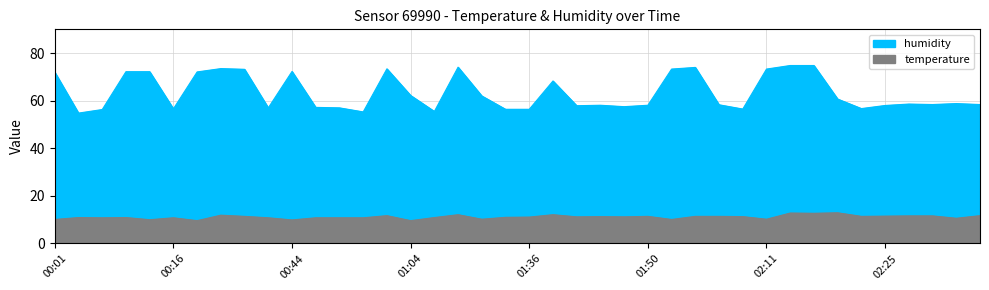

What is the difference between the temperature values at 01:32 and 00:11?

0.1